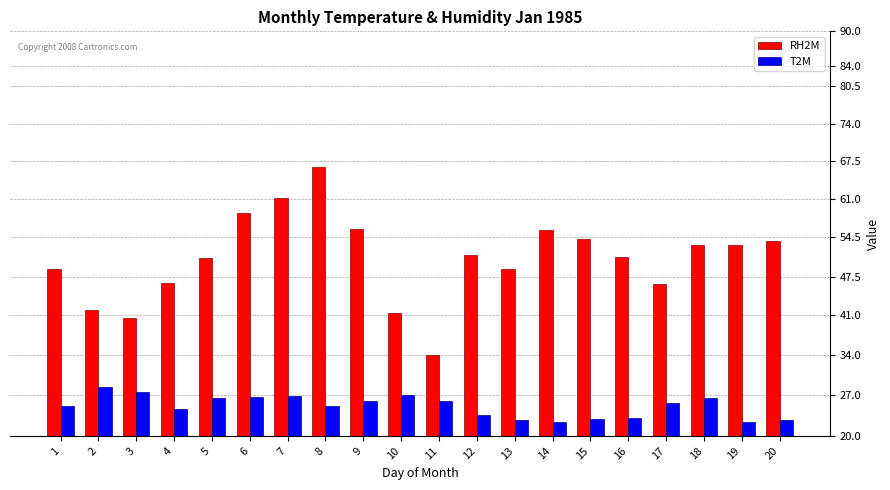

What is the value of the T2M bar at the 10th from the left?

27.0